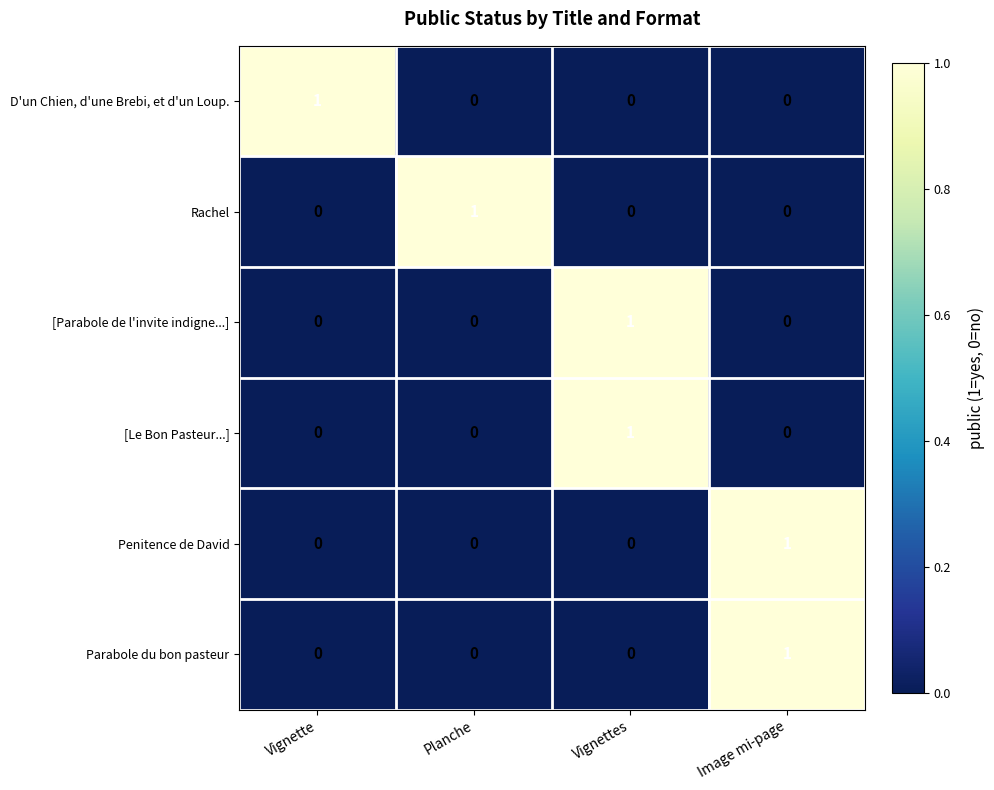

At how many categories does at least one series exceed 0?

4